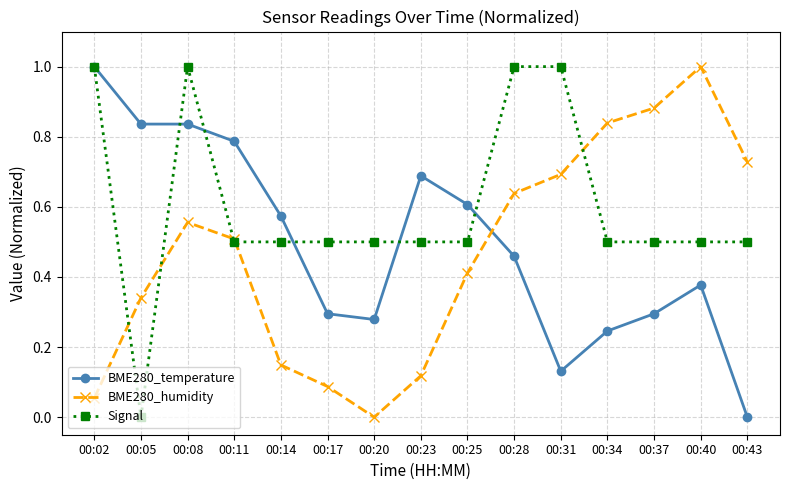

Which series changed the most between 00:20 and 00:37?

BME280_humidity